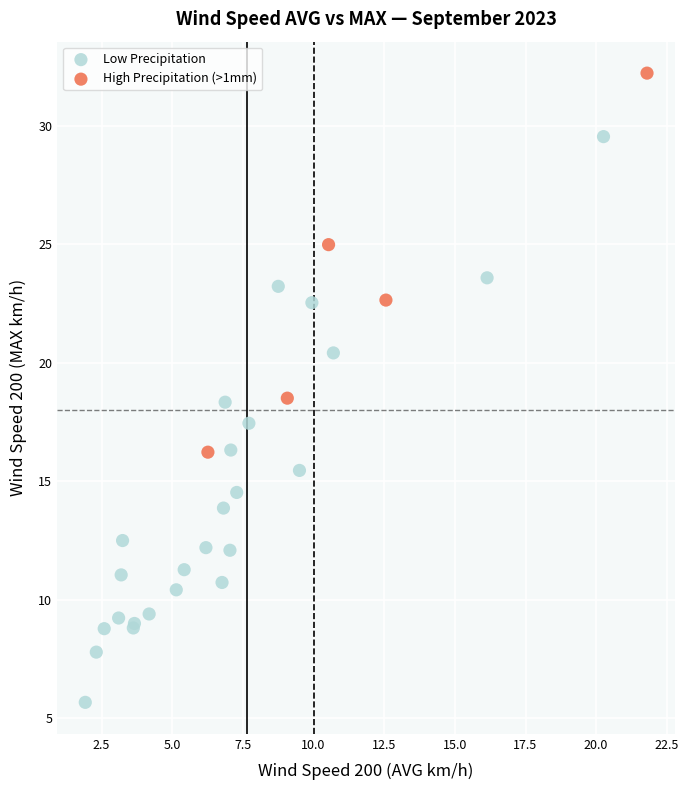

Which series has the largest Y range (max minus min)?

Low Precipitation